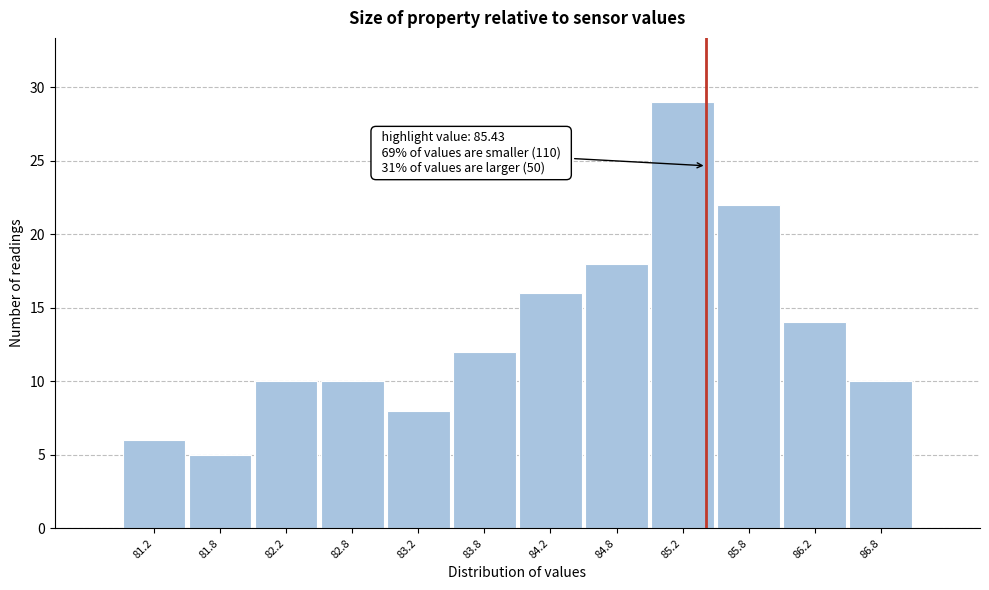

Over which range of the x-axis is the bar tallest?

85.0 to 85.5